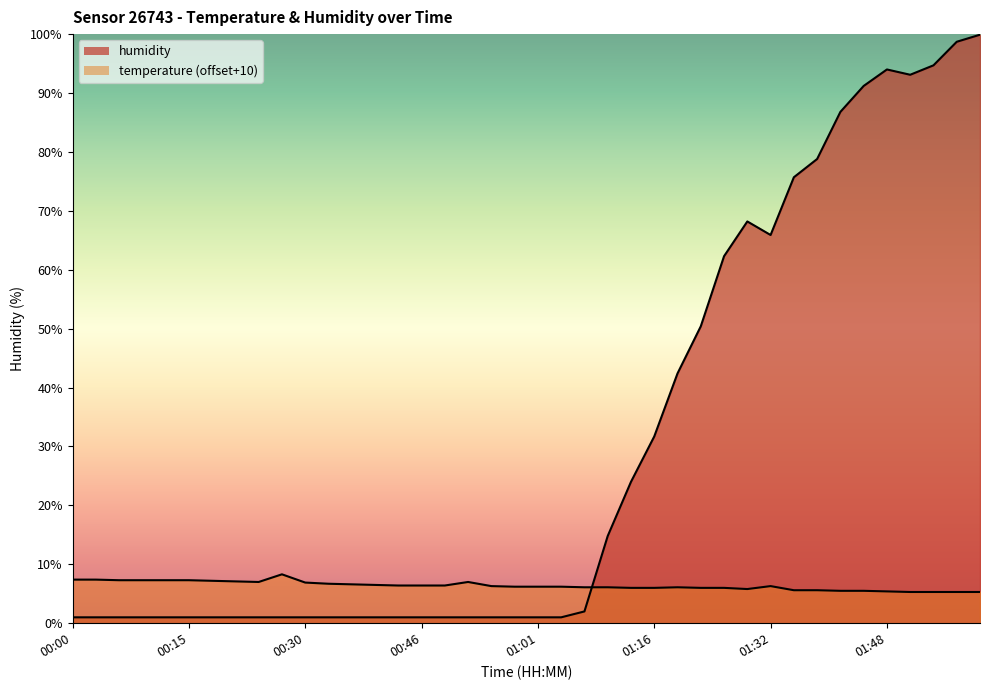

Reading left to right, transcribe all the data shown in this chart.

00:00=1.0	00:03=1.0	00:06=1.0	00:09=1.0	00:12=1.0	00:15=1.0	00:18=1.0	00:21=1.0	00:24=1.0	00:27=1.0	00:30=1.0	00:34=1.0	00:37=1.0	00:40=1.0	00:43=1.0	00:46=1.0	00:49=1.0	00:52=1.0	00:55=1.0	00:58=1.0	01:01=1.0	01:04=1.0	01:07=2.0	01:10=14.8	01:13=24.0	01:16=31.7	01:19=42.4	01:23=50.4	01:26=62.3	01:29=68.2	01:32=65.9	01:35=75.7	01:38=78.8	01:41=86.8	01:45=91.2	01:48=94.0	01:51=93.1	01:54=94.7	01:57=98.7	02:00=99.9